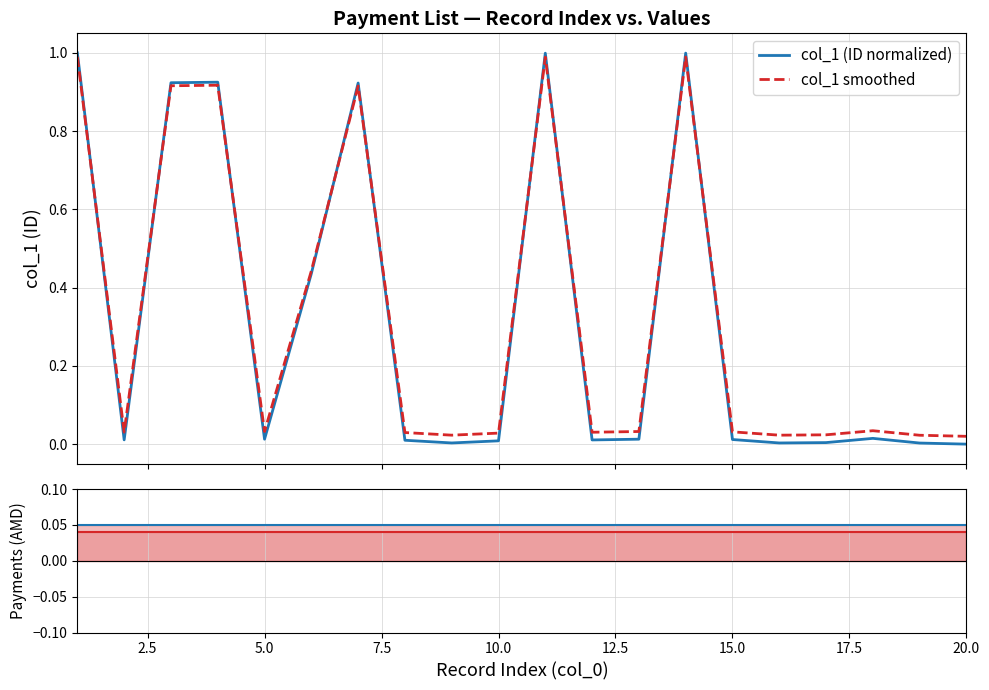

Which series has the widest spread of values?

col_1 (ID normalized)